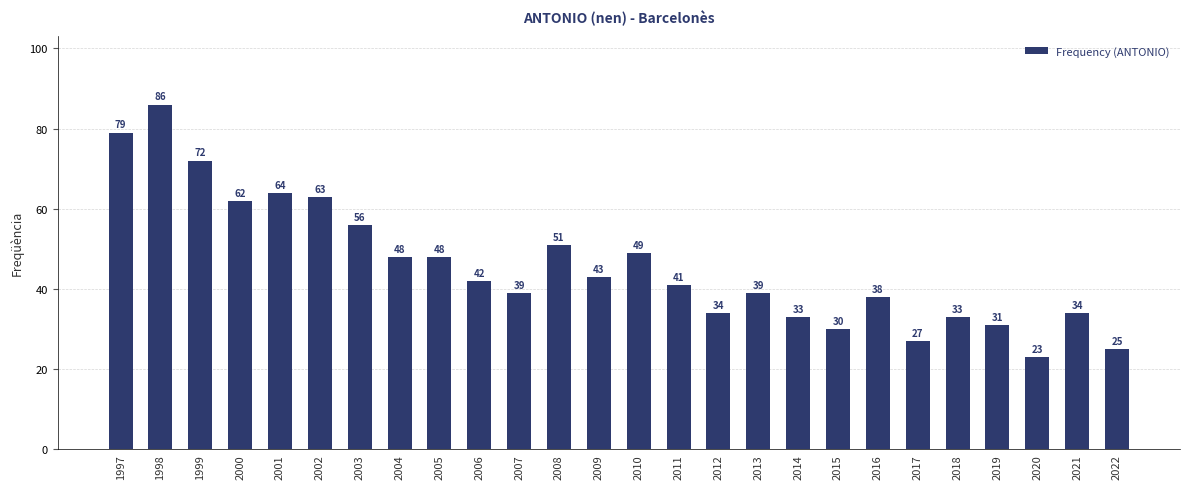

Which has a higher value, 2004 or 2019?

2004